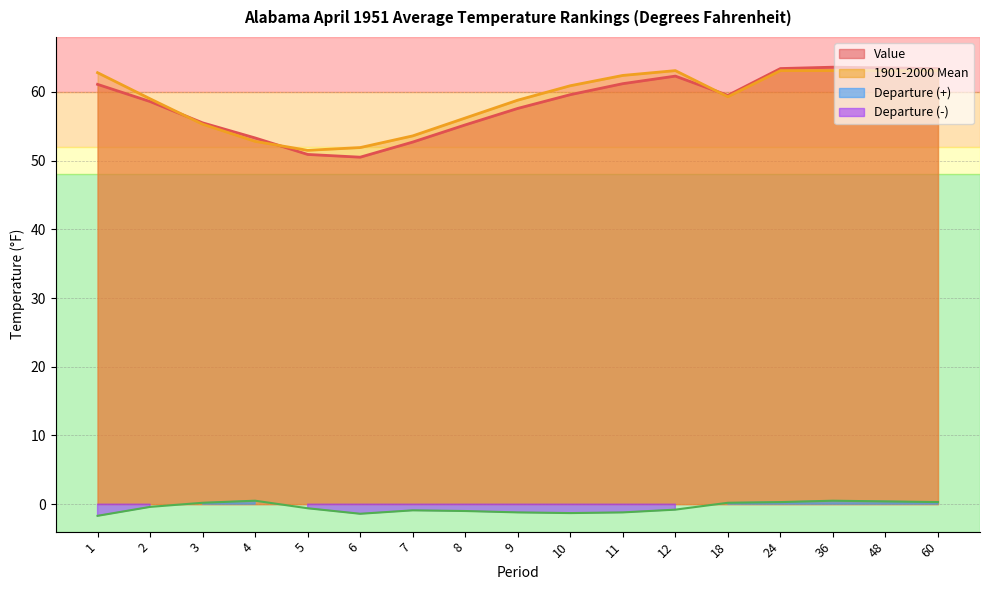

Rank the series by their maximum value, from lowest to highest.

Departure, 1901-2000 Mean, Value